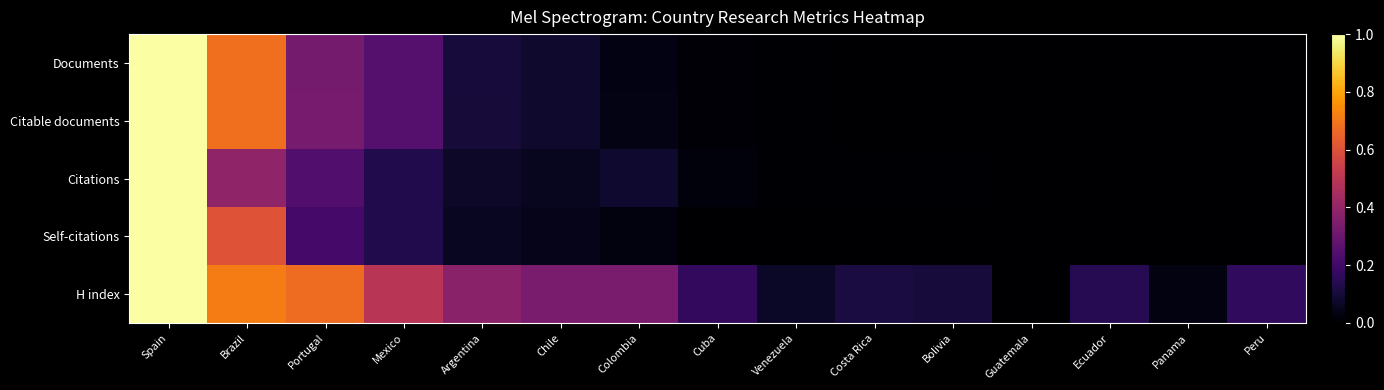

At which category is the sum across all series the highest?

Spain